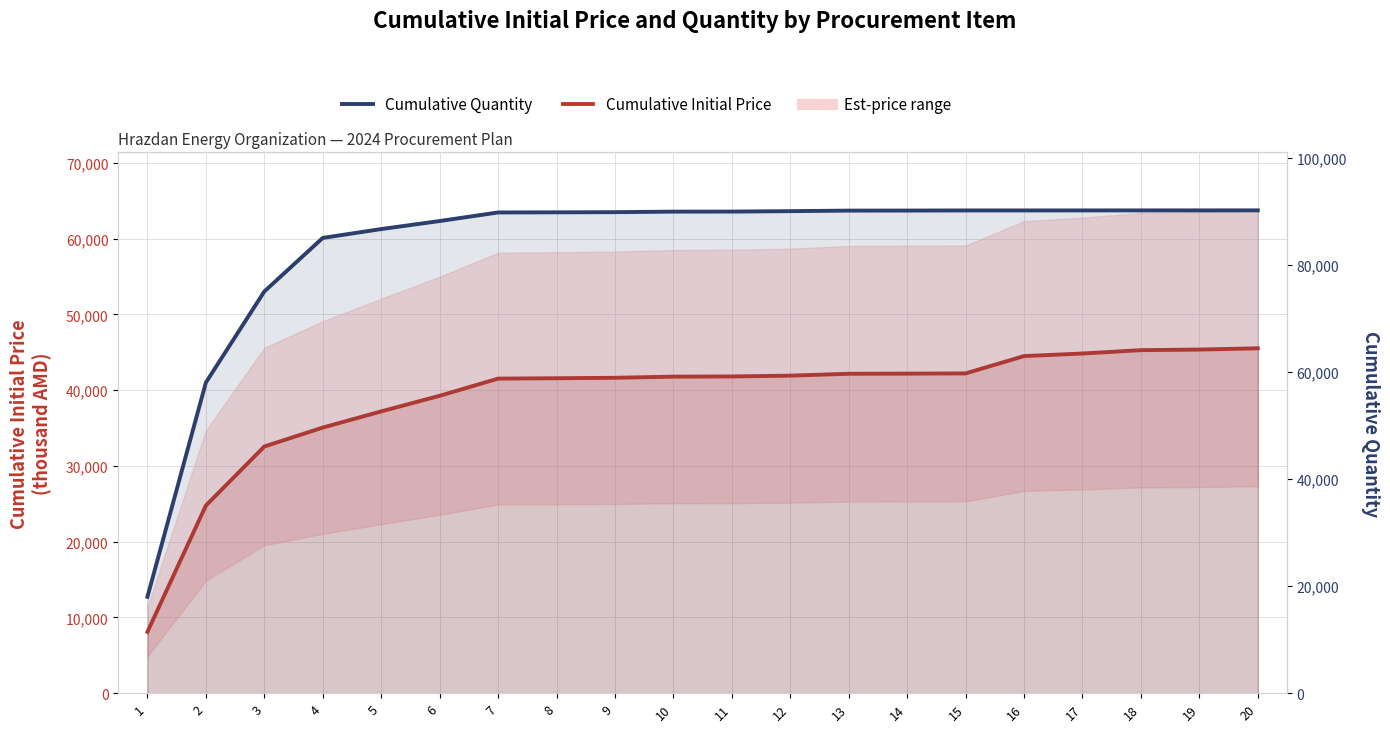

At which label does Cumulative Quantity reach its minimum?

1